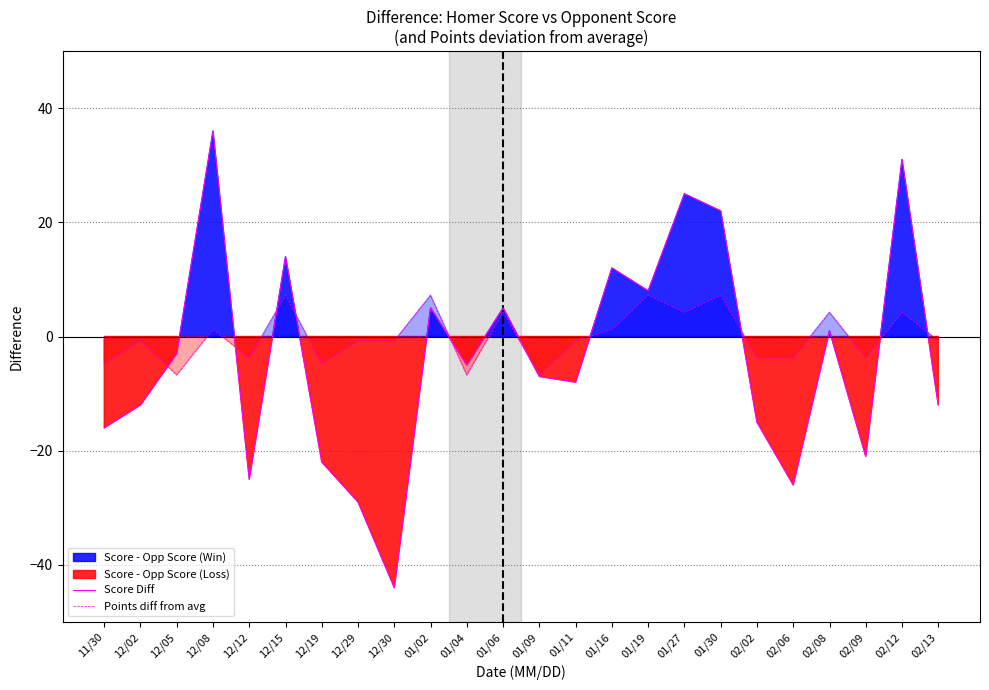

In Points diff from avg, how many points are higher than both neighbors (excluding endpoints)?

9